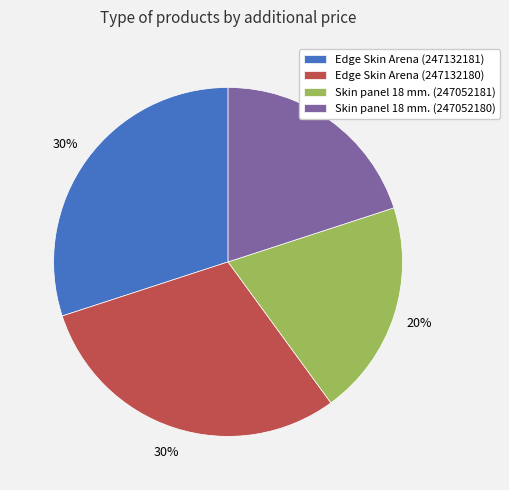

To the nearest percent, what portion does Edge Skin Arena (247132180) represent?

30%